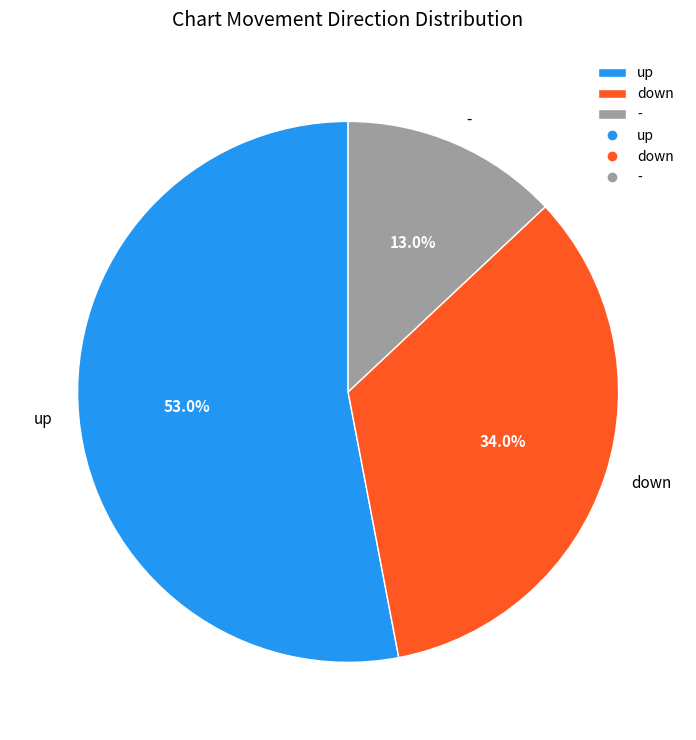

Count the number of slices in the pie.

3